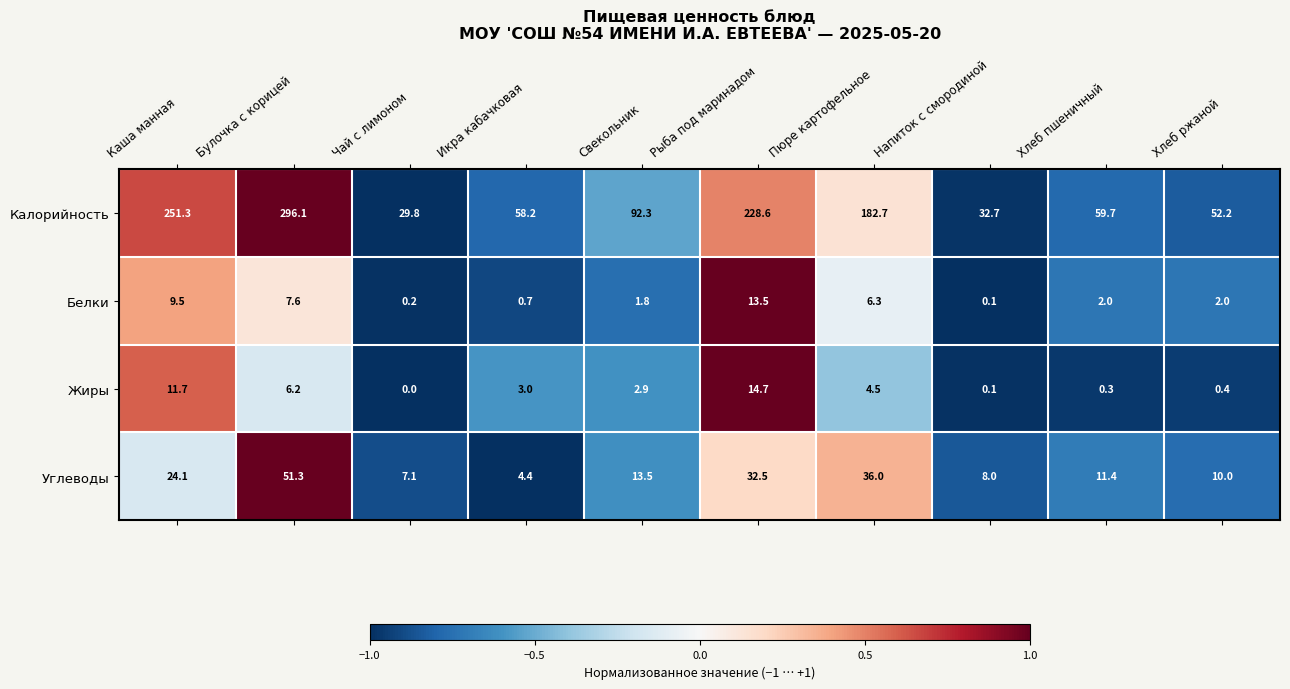

Is it true that Жиры equals 0.4 at Хлеб ржаной?

True